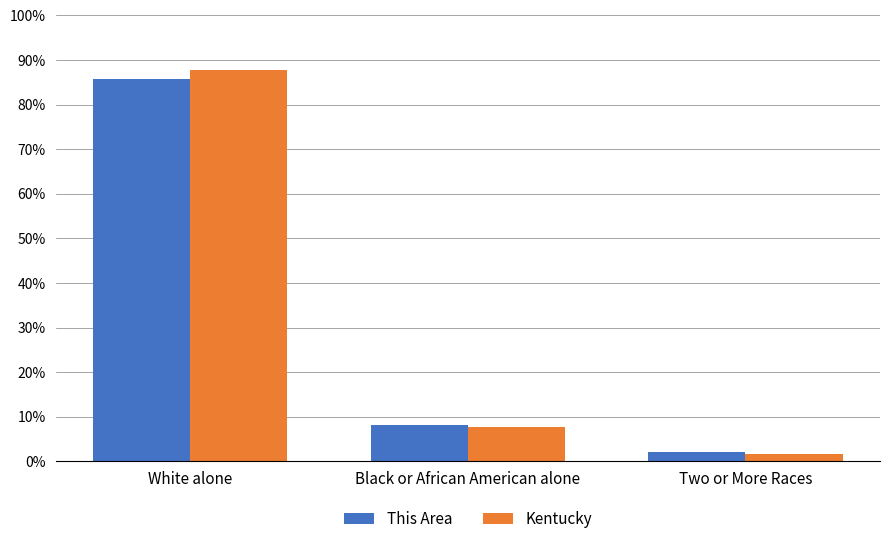

What are all the series names shown in the legend?

This Area, Kentucky